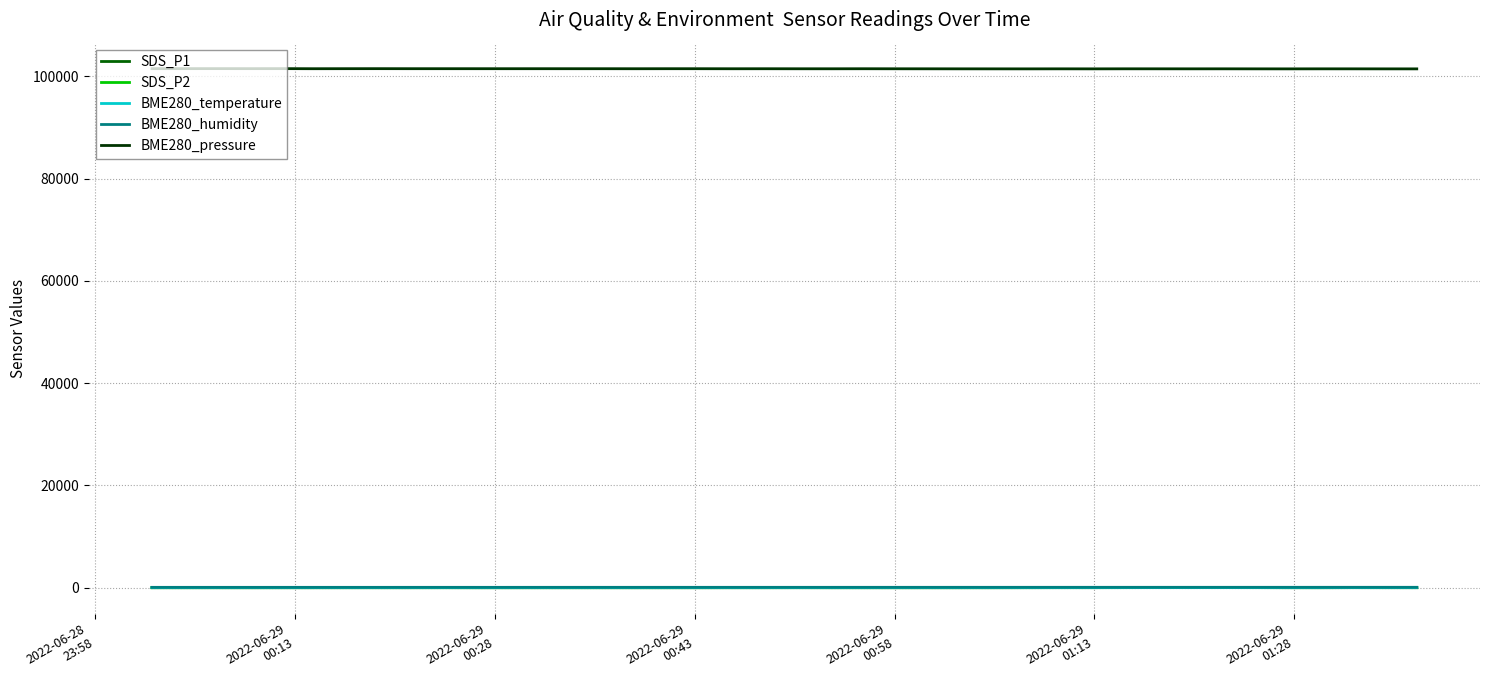

In SDS_P1, how many points are higher than both neighbors (excluding endpoints)?

11